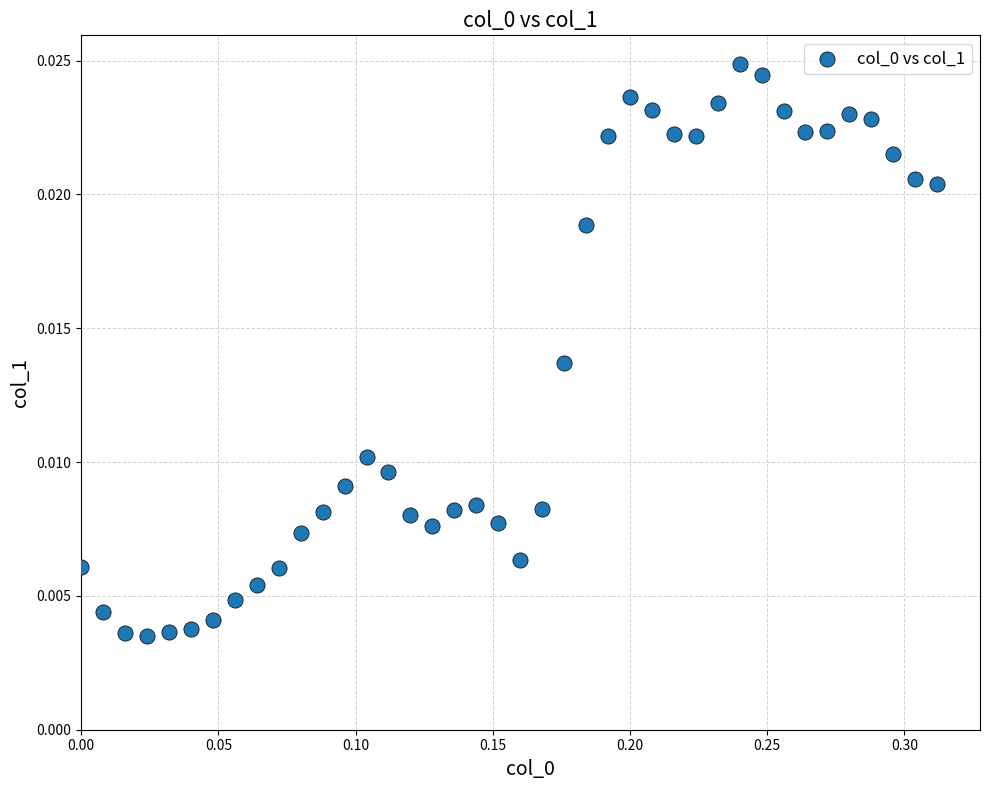

What is the range of X values (max minus min)?

0.3